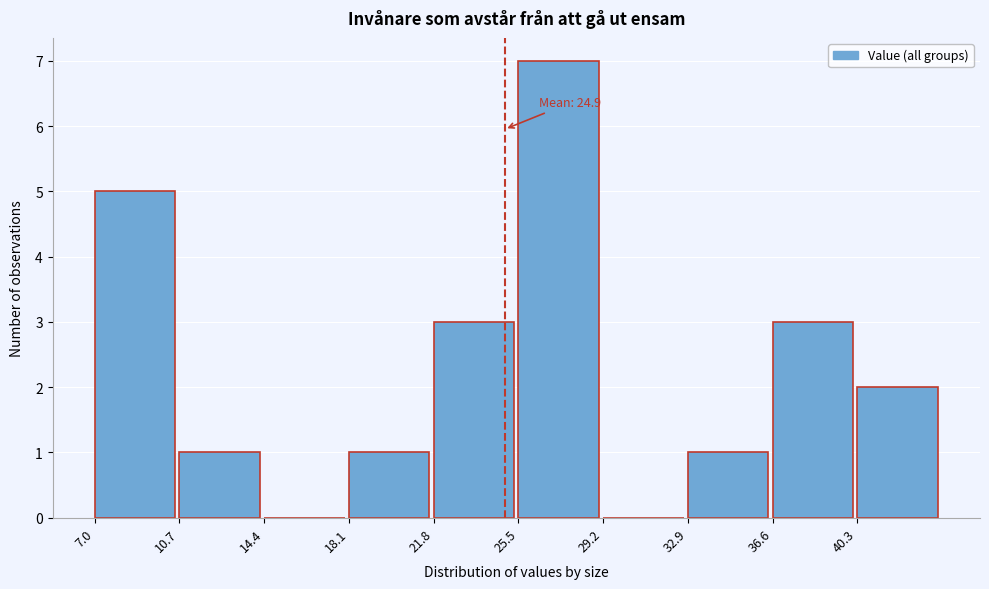

Over which range of the x-axis is the bar tallest?

25.5 to 29.2